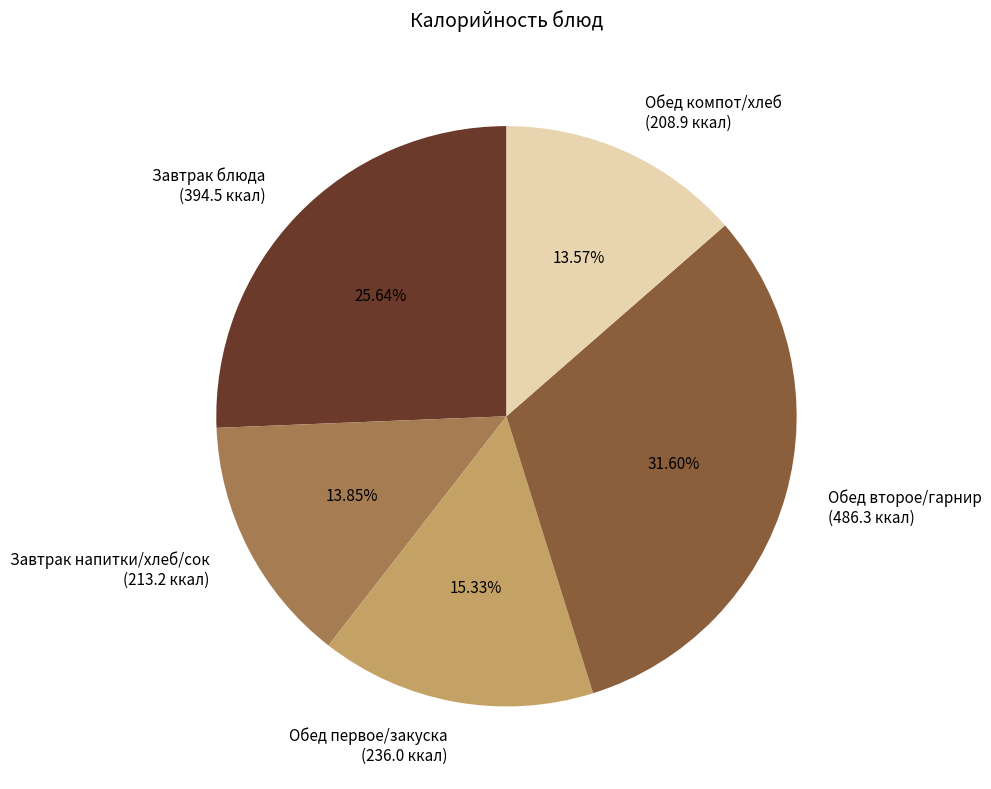

How many segments does this pie chart have?

5